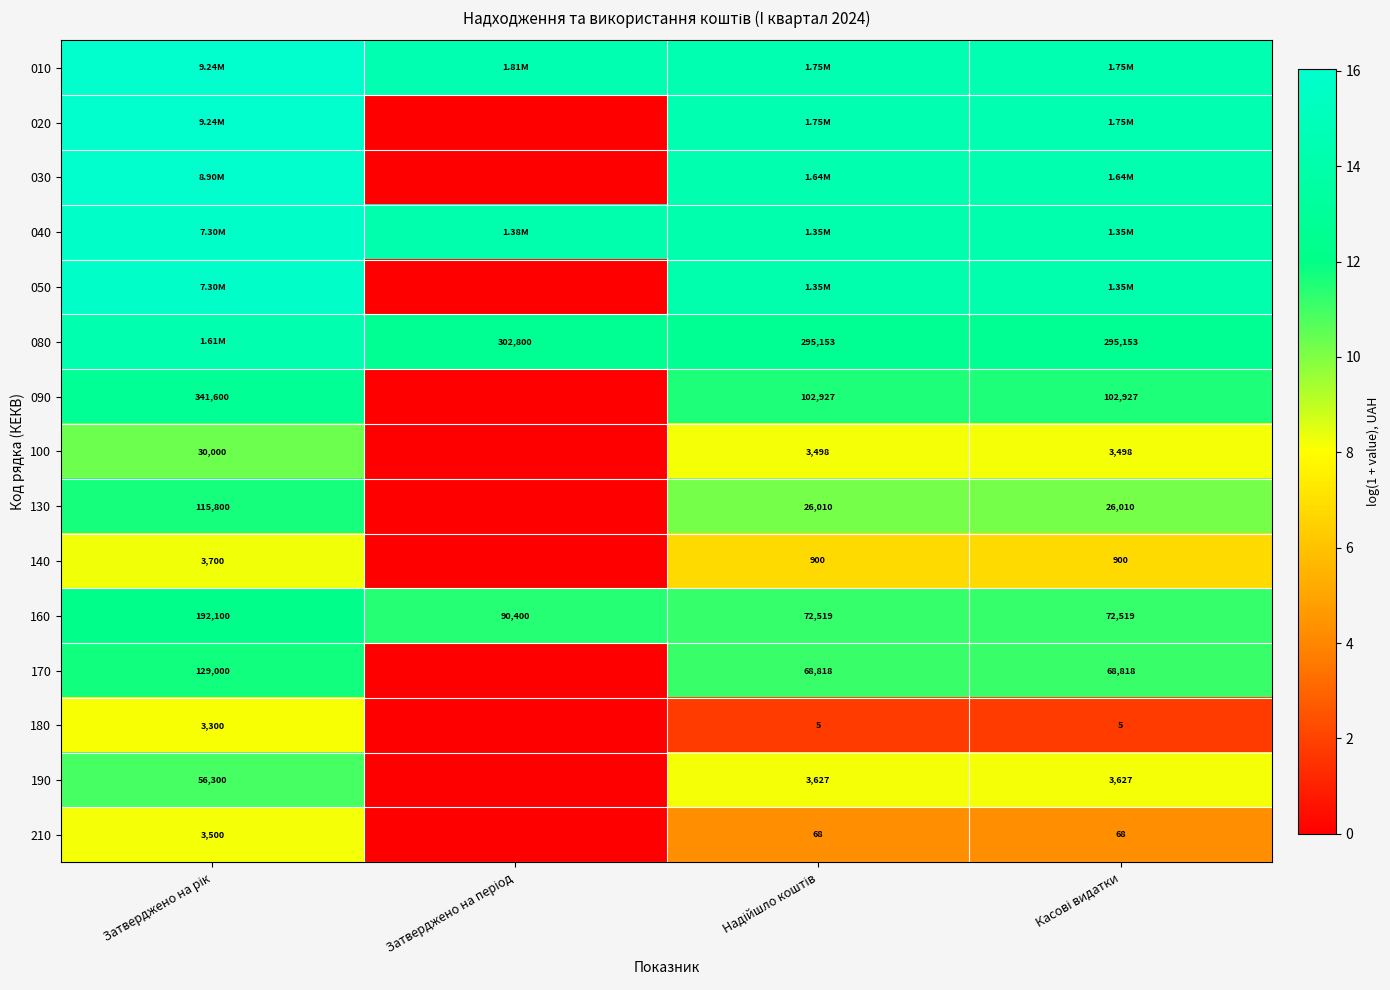

What is the difference between the highest and lowest values at Затверджено на період?

14.4